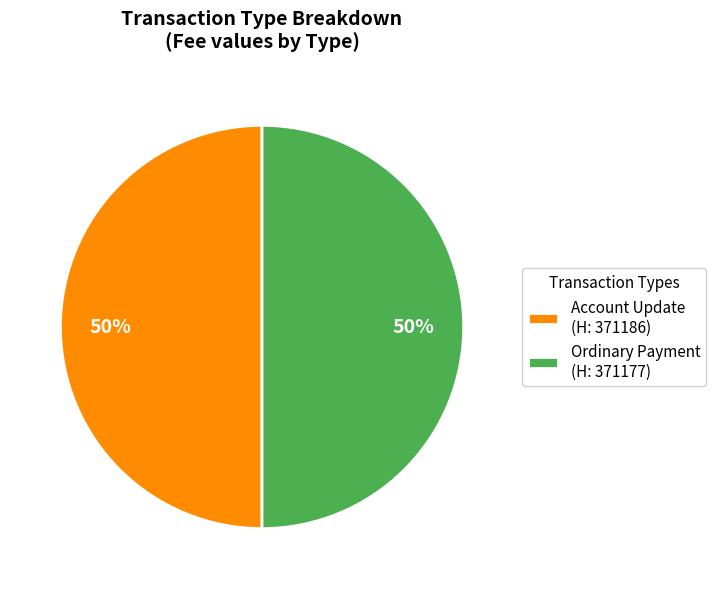

Is it true that Ordinary Payment (H: 371177) is 62% of the pie?

False